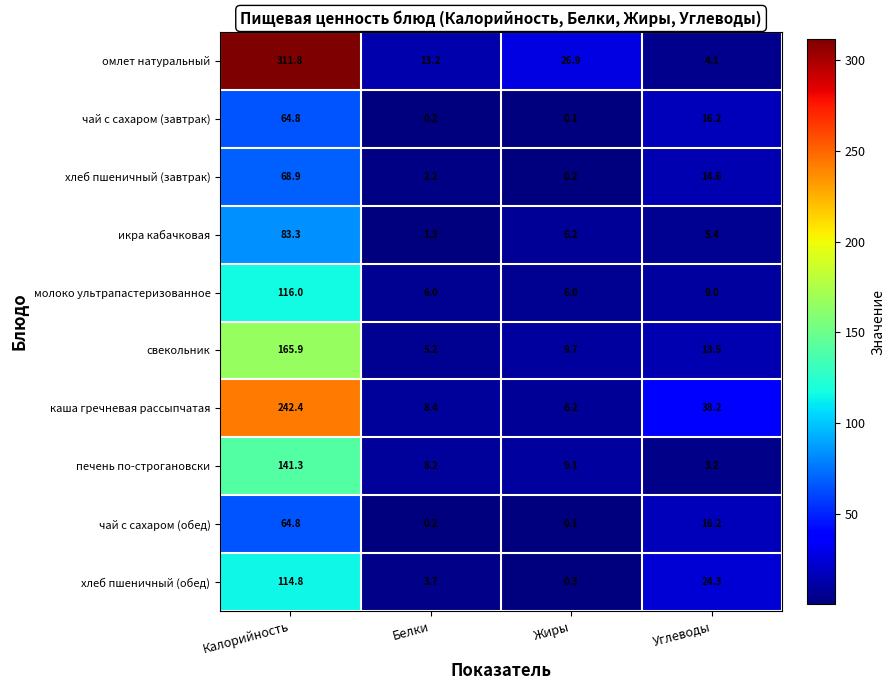

At which category is the sum across all series the highest?

Калорийность